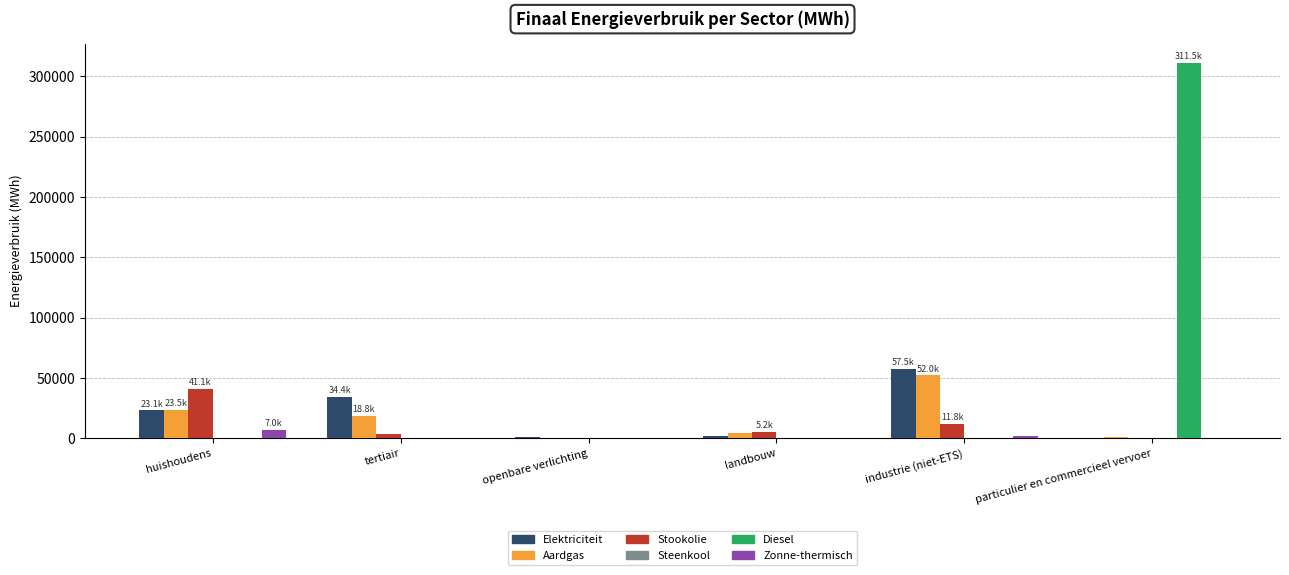

Which series changed the most between tertiair and landbouw?

Elektriciteit